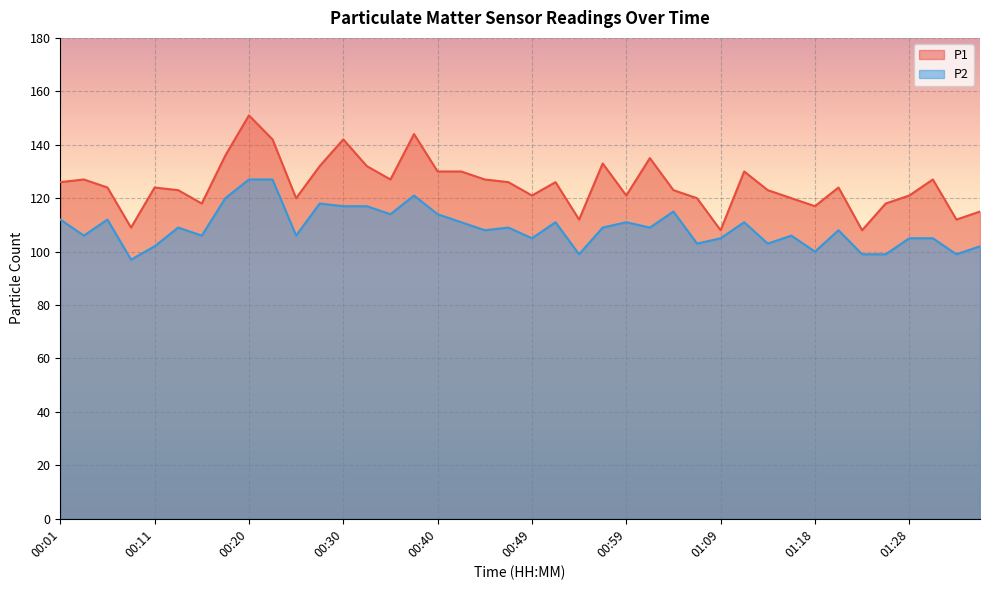

True or false: P1 and P2 cross at least once.

False